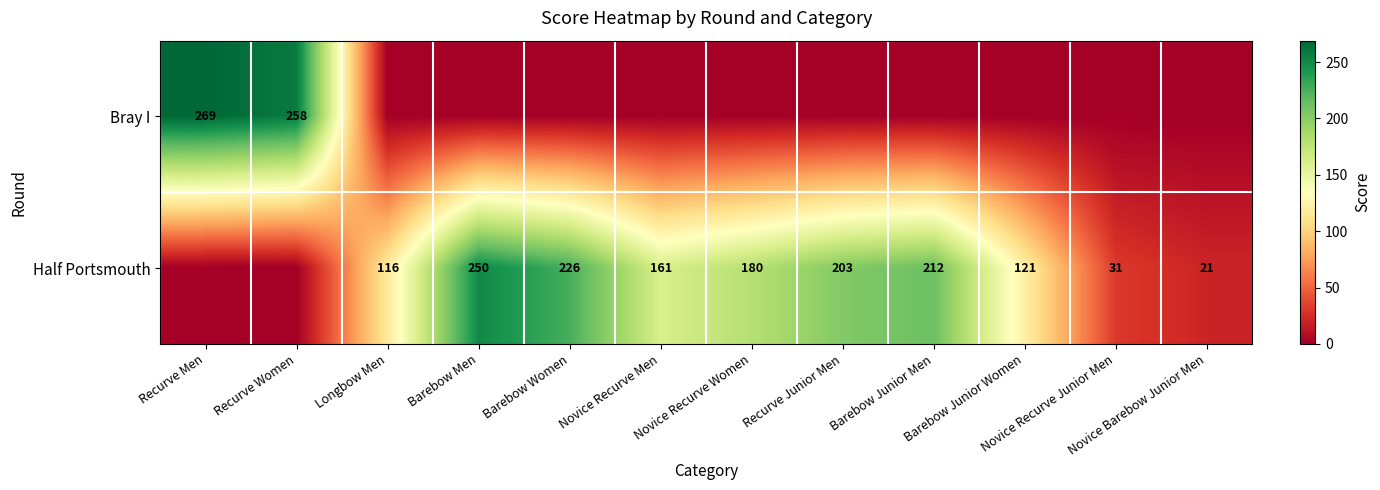

True or false: Half Portsmouth has a value of 268 at Novice Recurve Women.

False